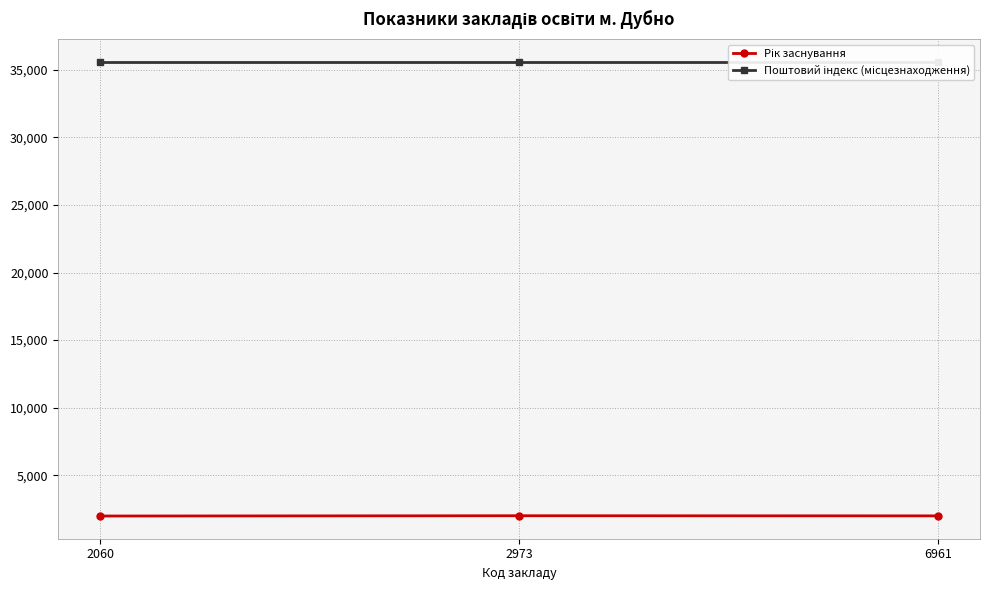

What is the sum of the Рік заснування values at 2060 and 2973?

3980